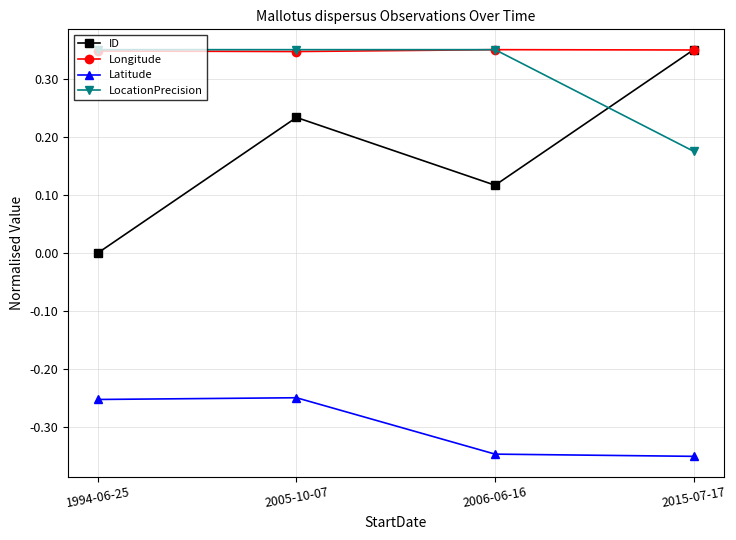

How many lines are shown in the chart?

4